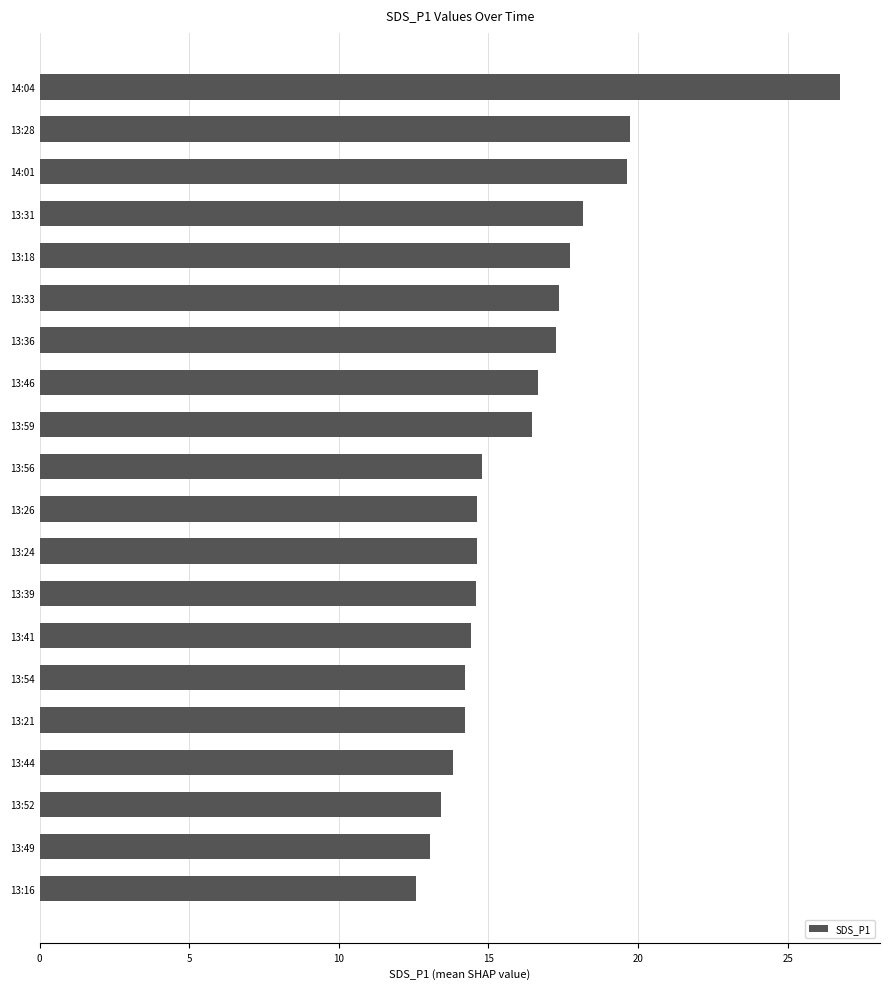

The chart shows a value of 5.5 at 13:24. True or false?

False